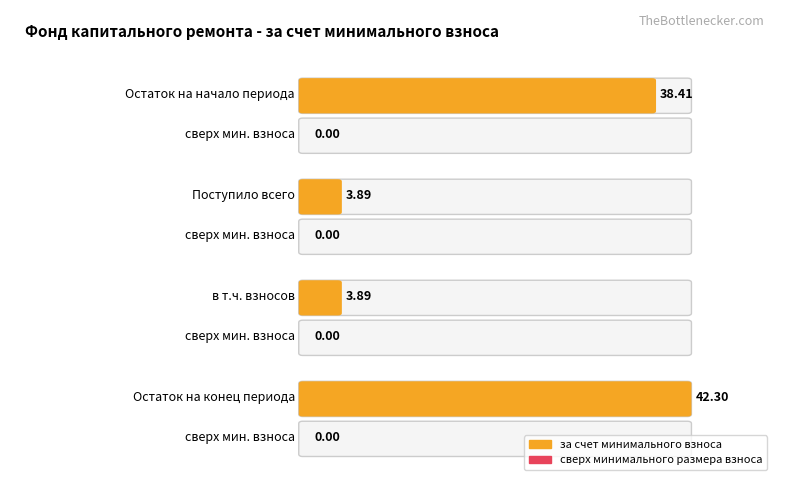

What is the maximum value shown in the chart?

42.3